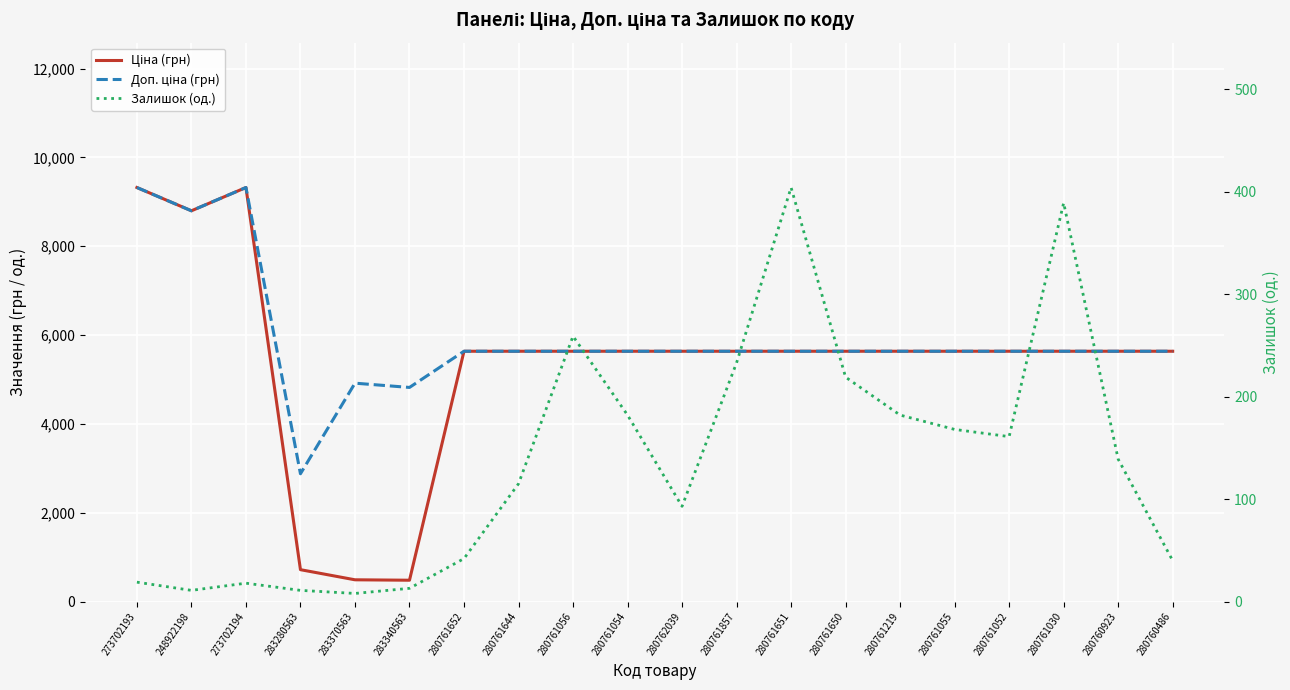

Does the chart display data point markers on the line(s)?

No